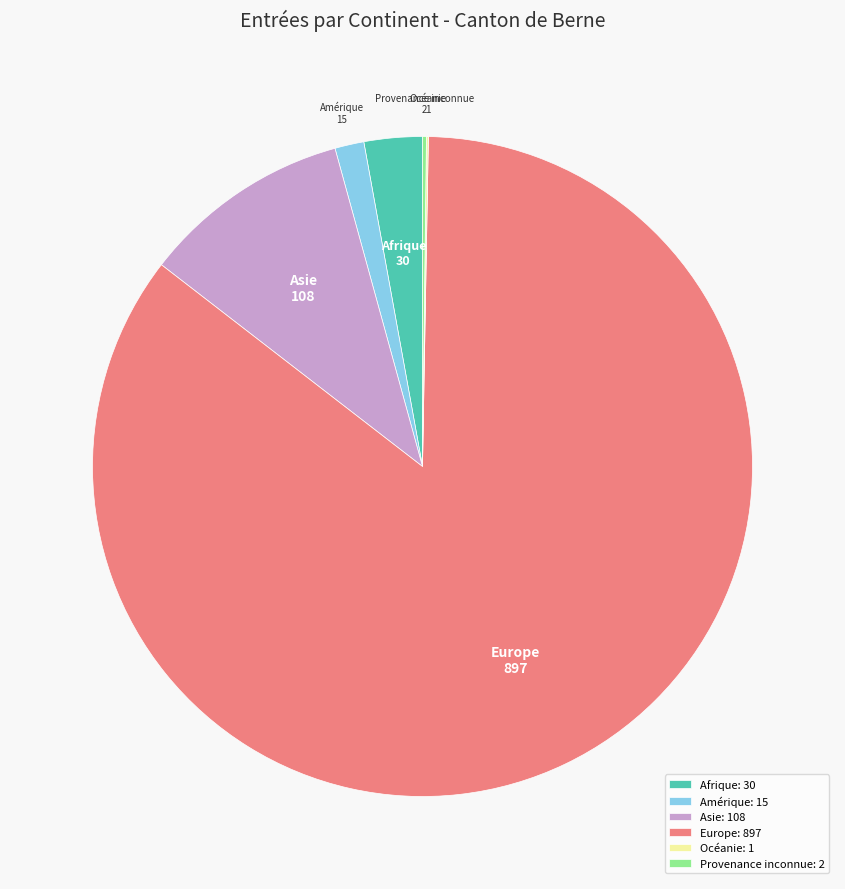

Is there a majority slice in this chart?

Yes